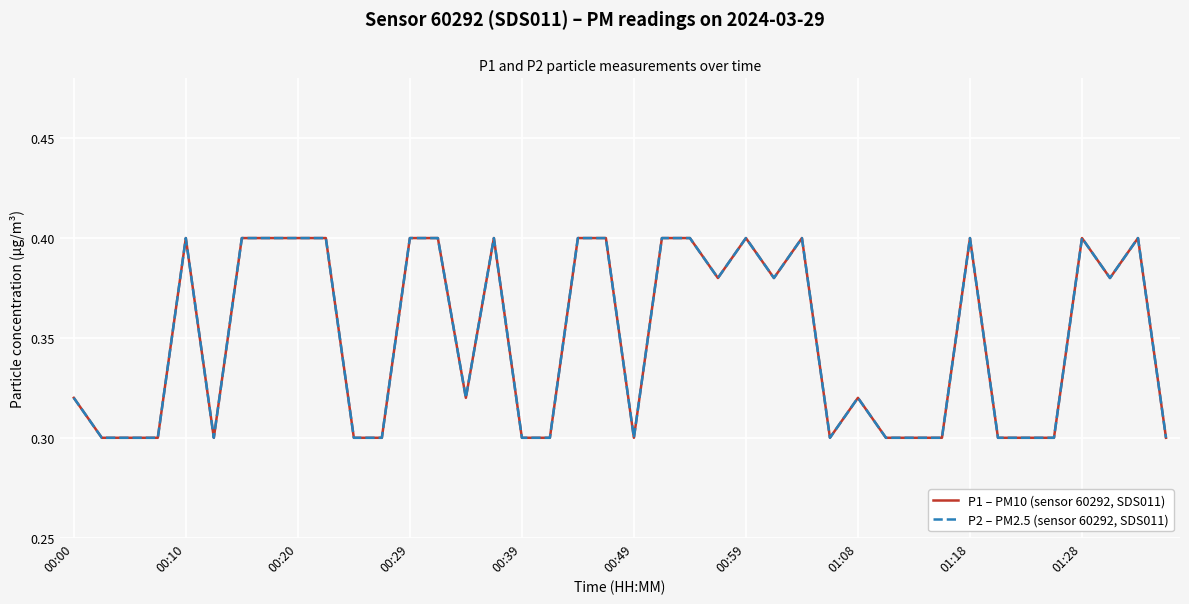

Does the chart have visible grid lines?

Yes